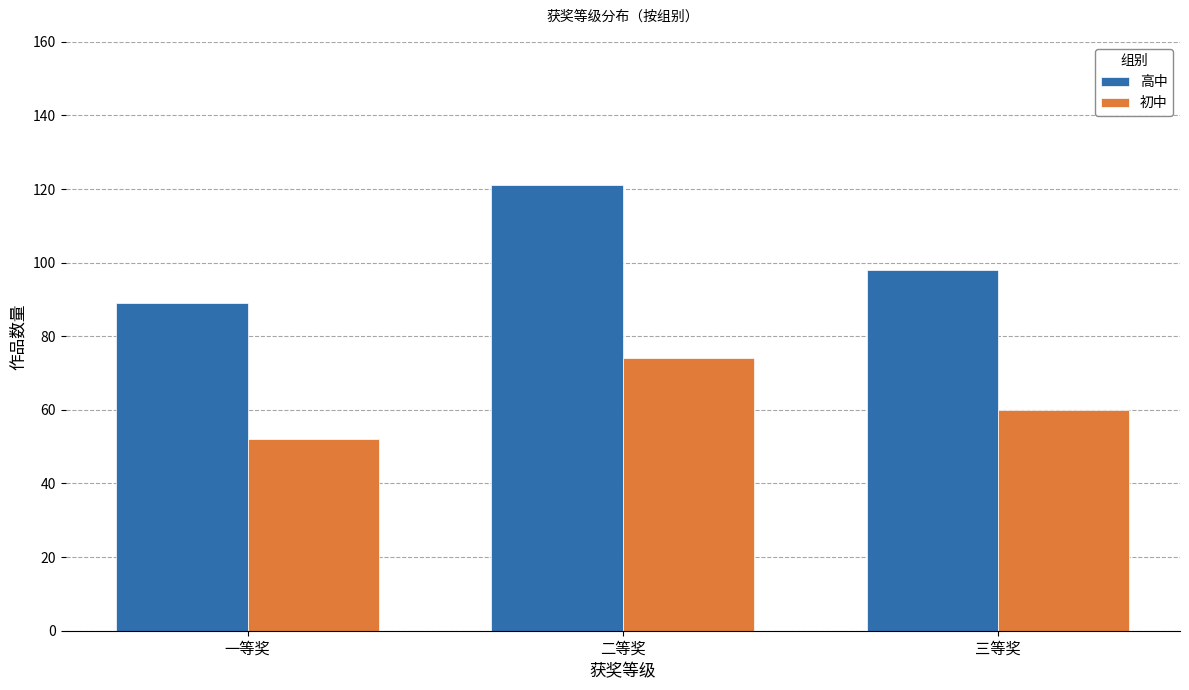

At which category is the sum across all series the highest?

二等奖